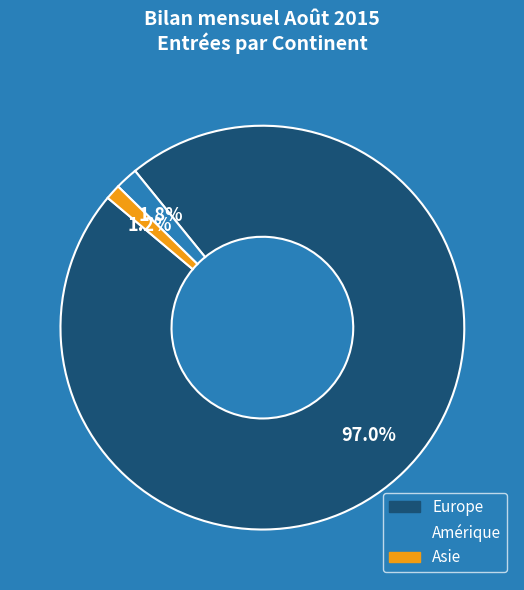

Does any single category account for the majority?

Yes